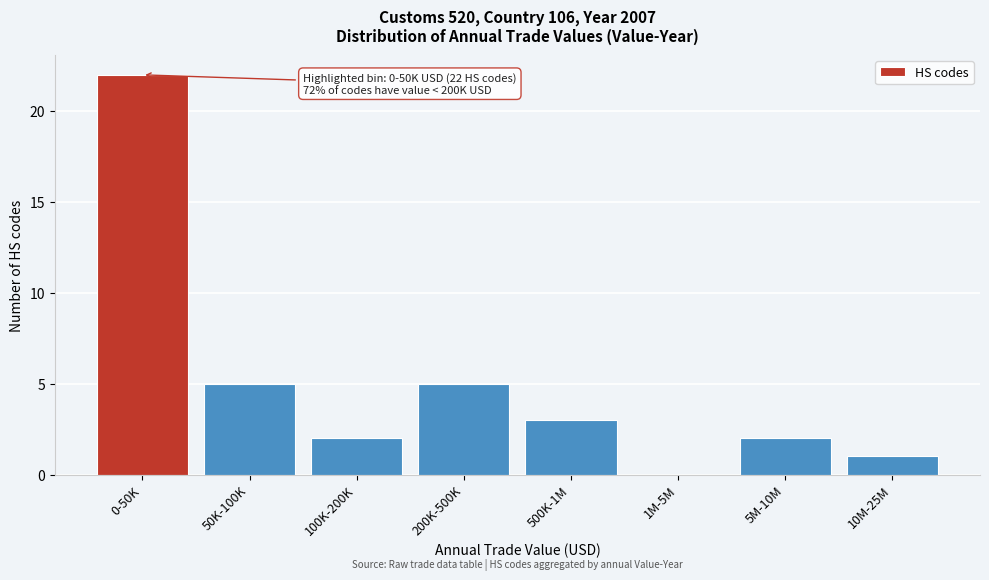

Reading right to left, what are all the values shown in this chart?

10M-25M=1	5M-10M=2	1M-5M=0	500K-1M=3	200K-500K=5	100K-200K=2	50K-100K=5	0-50K=22